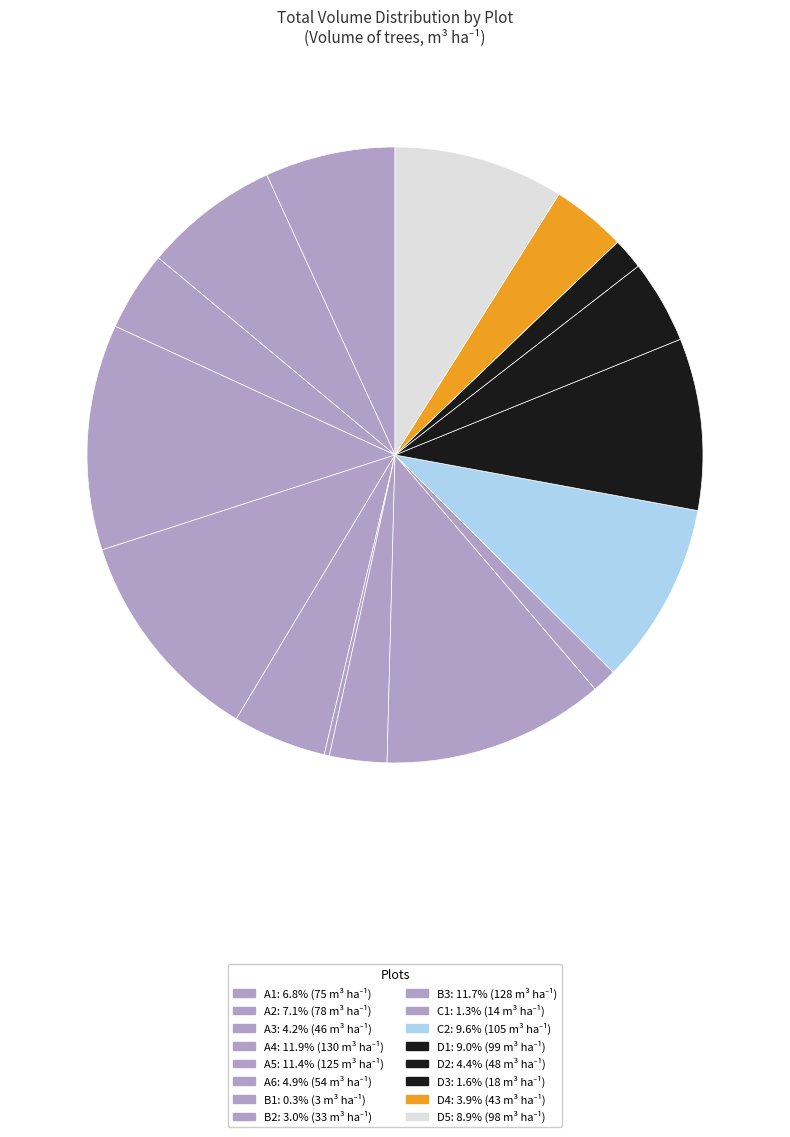

How many slices are in this pie chart?

16